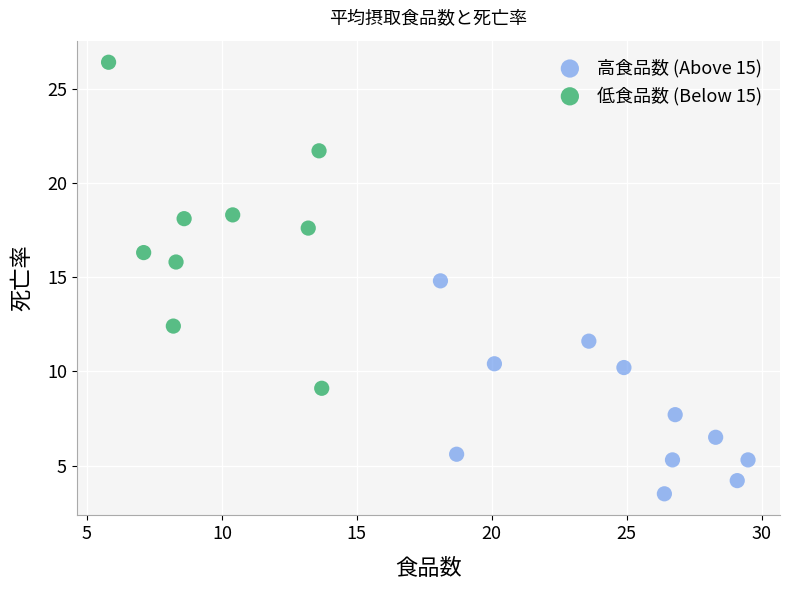

Which series contains the highest Y value?

低食品数 (Below 15)